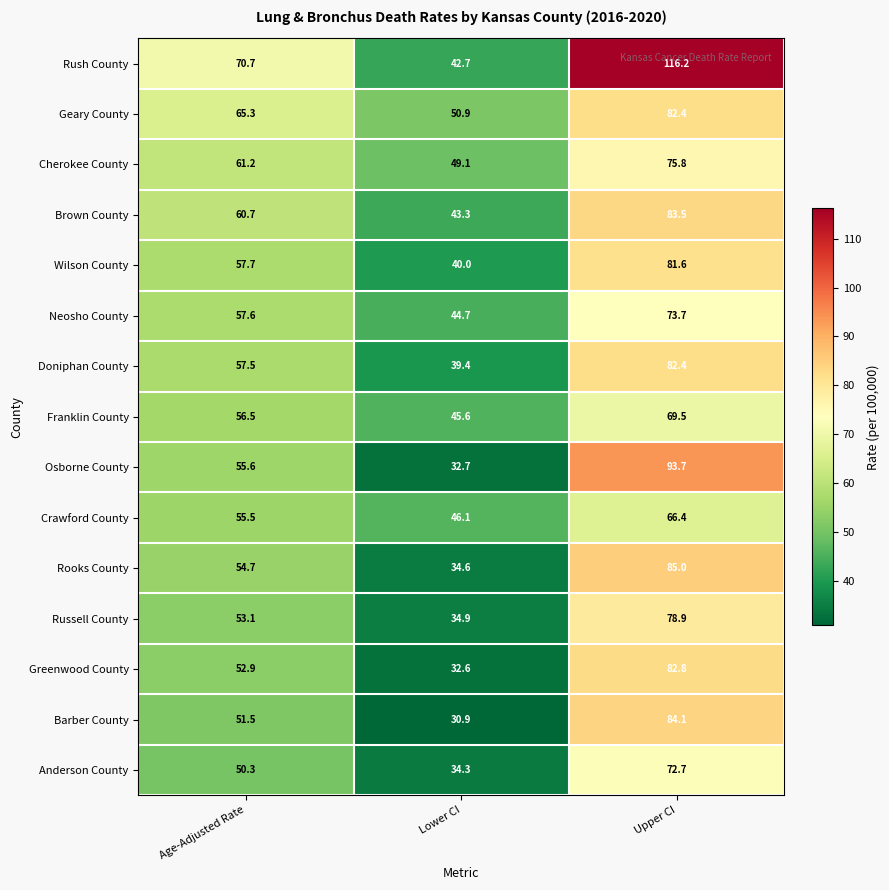

Is it true that Geary County equals 118.3 at Upper CI?

False